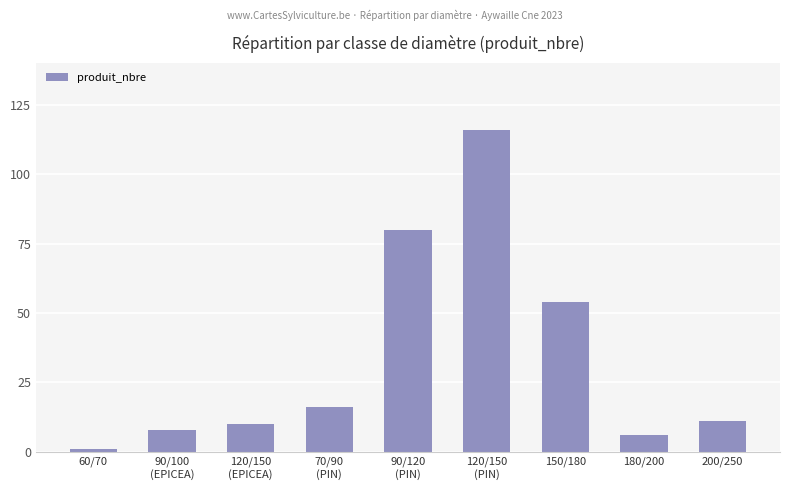

What is the value of the 8th bar from the left?

6